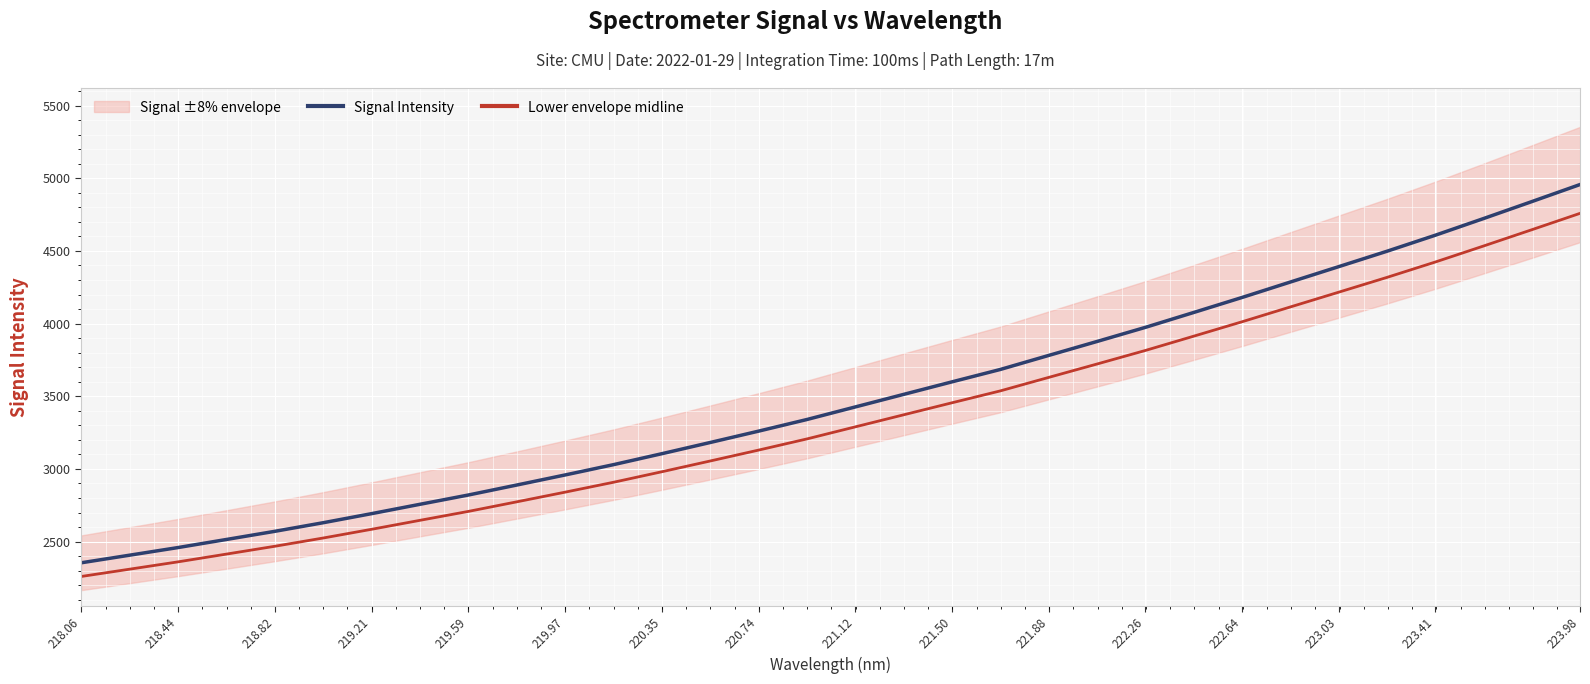

List the series in order of their overall mean, lowest first.

Lower envelope midline, Signal Intensity